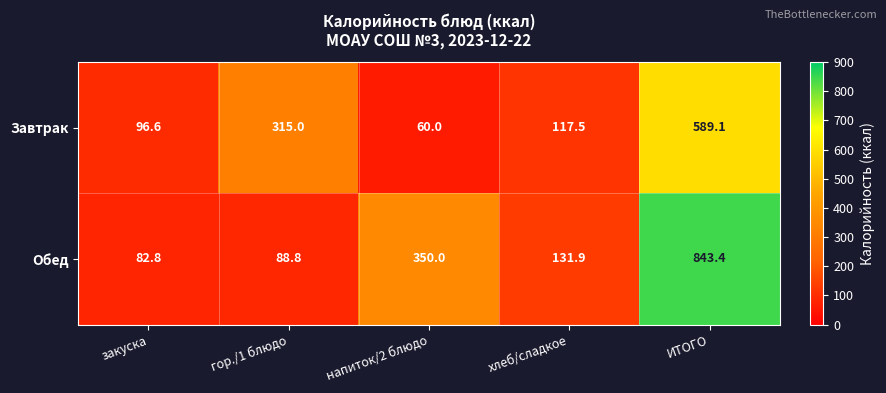

List the labels in order of Завтрак value, smallest first.

напиток/2 блюдо, закуска, хлеб/сладкое, гор./1 блюдо, ИТОГО